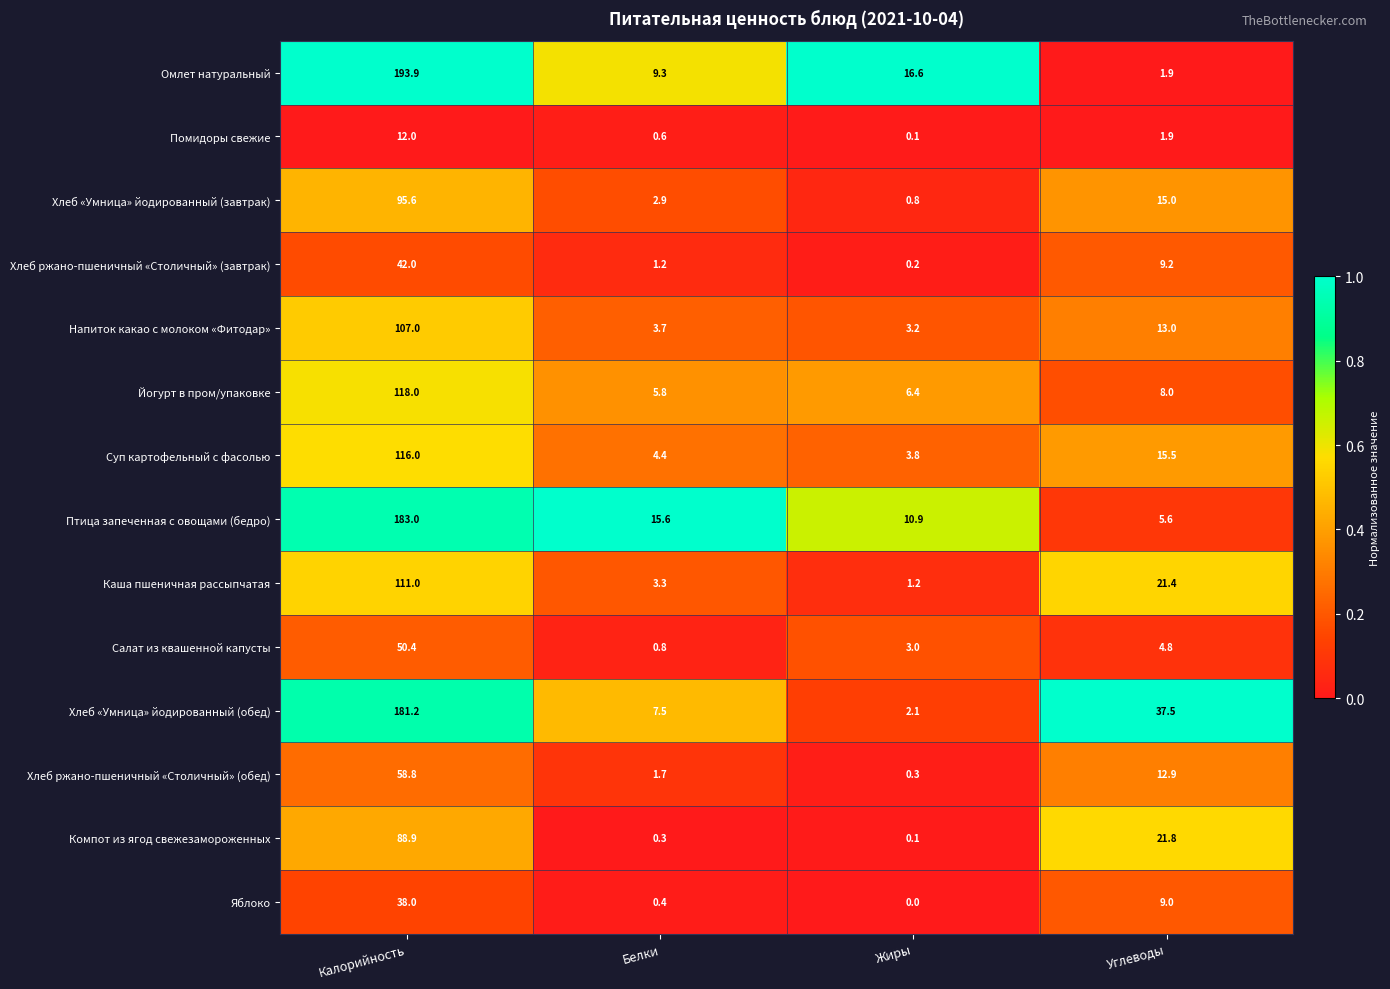

What is the total value across all series at Жиры?

48.7